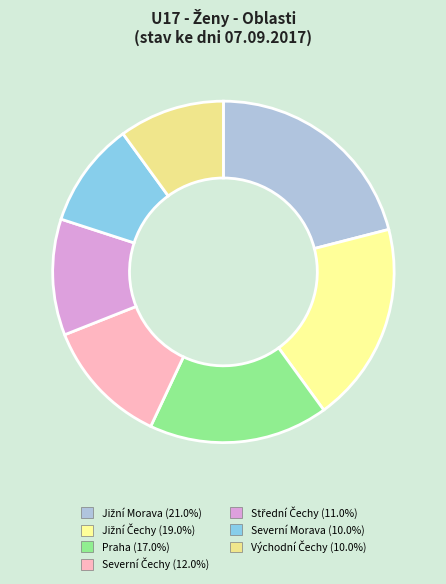

True or false: Severní Morava accounts for 10% of the total.

True